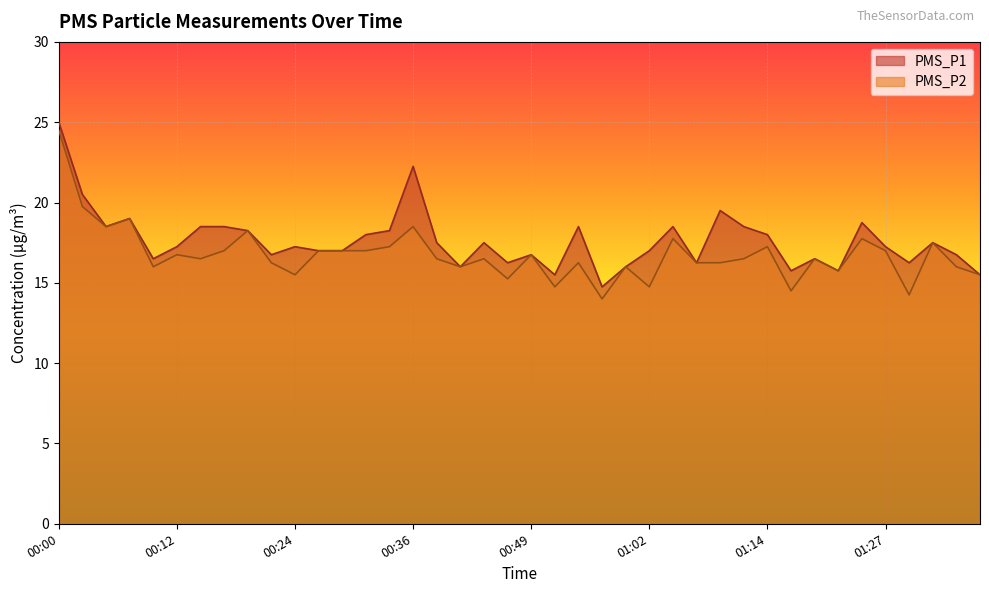

Reading right to left, extract all data points from this chart.

PMS_P1: 15.5	16.8	17.5	16.2	17.2	18.8	15.8	16.5	15.8	18.0	18.5	19.5	16.2	18.5	17.0	16.0	14.8	18.5	15.5	16.8	16.2	17.5	16.0	17.5	22.2	18.2	18.0	17.0	17.0	17.2	16.8	18.2	18.5	18.5	17.2	16.5	19.0	18.5	20.5	25.0
PMS_P2: 15.5	16.0	17.5	14.2	17.0	17.8	15.8	16.5	14.5	17.2	16.5	16.2	16.2	17.8	14.8	16.0	14.0	16.2	14.8	16.8	15.2	16.5	16.0	16.5	18.5	17.2	17.0	17.0	17.0	15.5	16.2	18.2	17.0	16.5	16.8	16.0	19.0	18.5	19.8	24.5